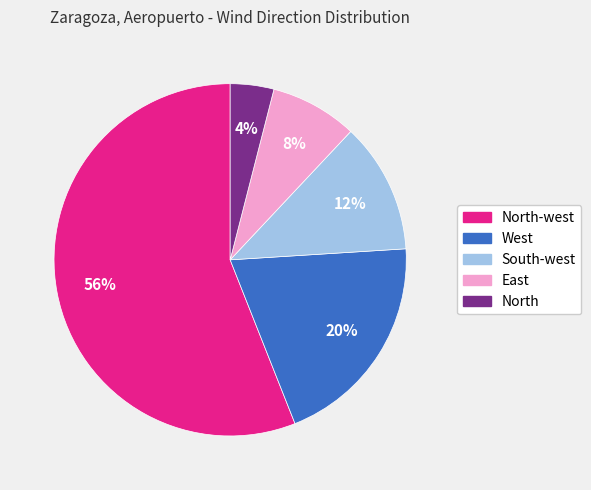

To the nearest percent, what is the difference between the largest and smallest slice percentages?

52%